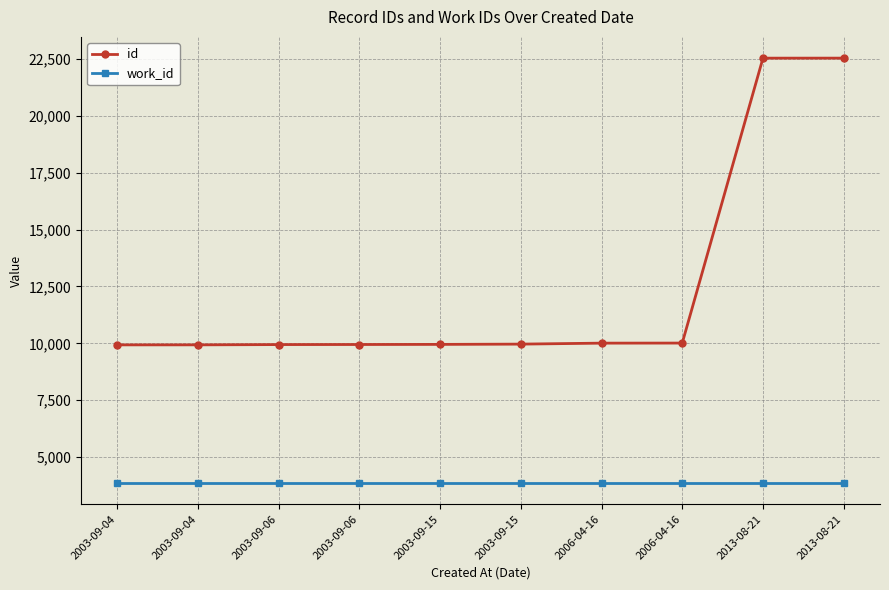

Read the id value at 2013-08-21, to the nearest 100.

22500